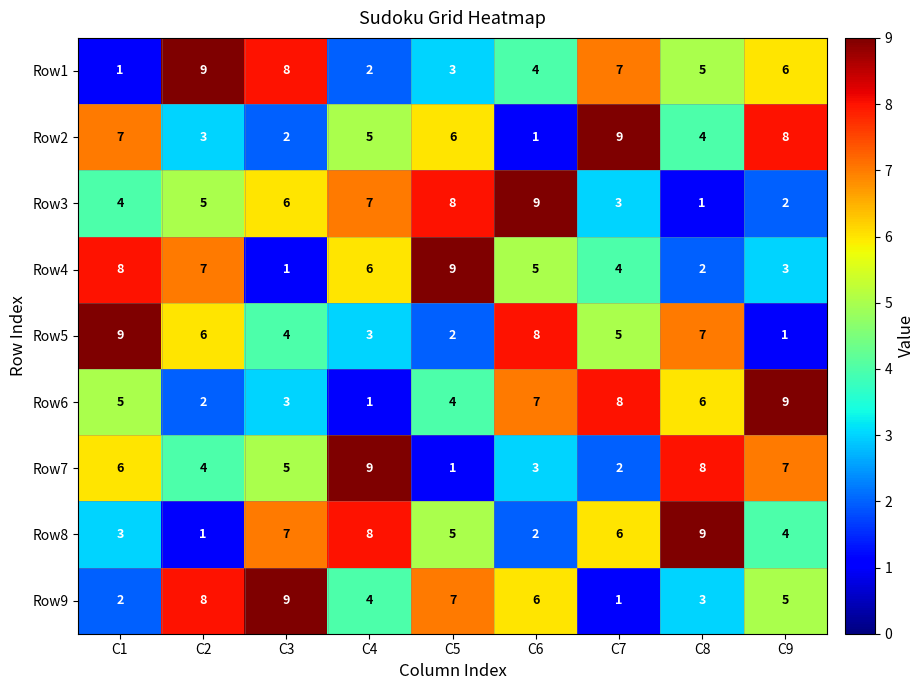

What is the total value across all series at C2?

45